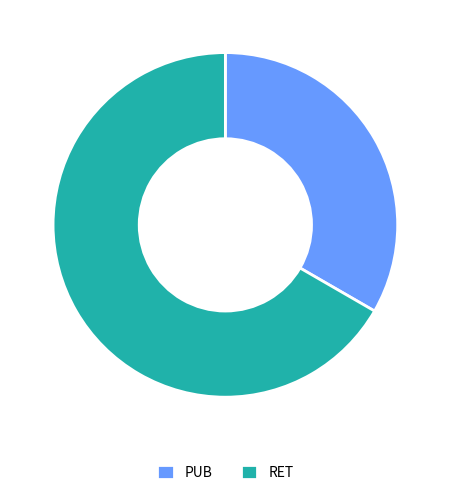

Count the number of slices in the pie.

2